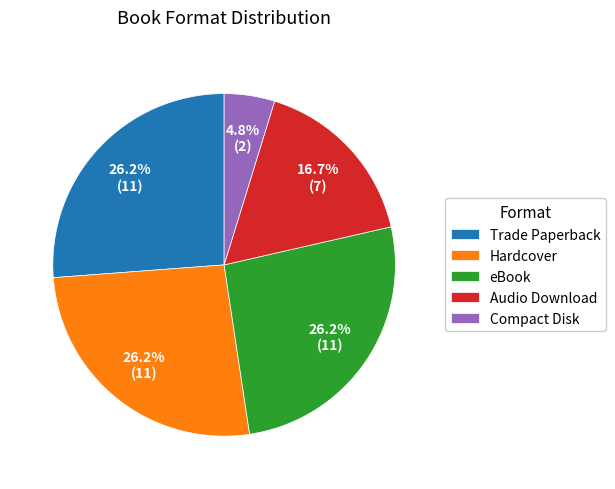

Which has a higher value, Compact Disk or Audio Download?

Audio Download